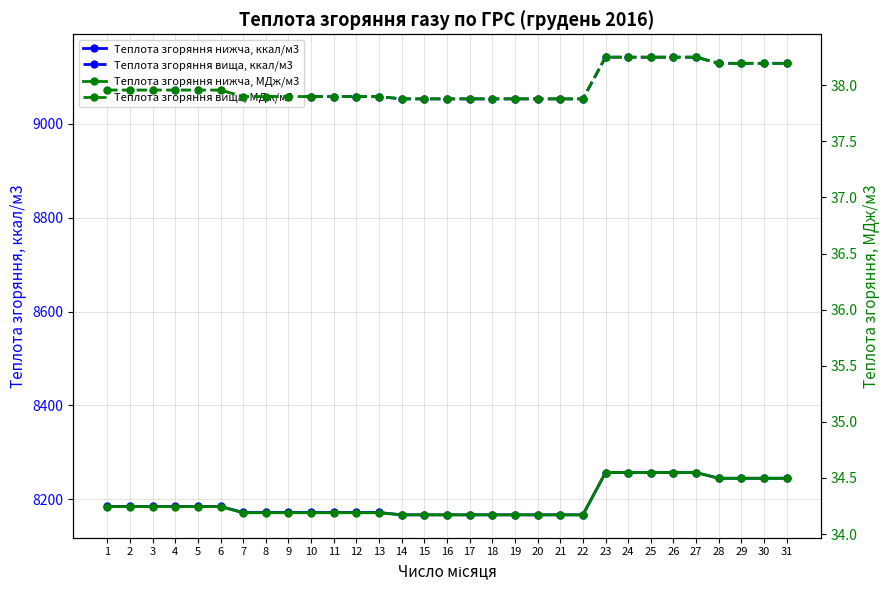

At how many categories does at least one series exceed 530?

31